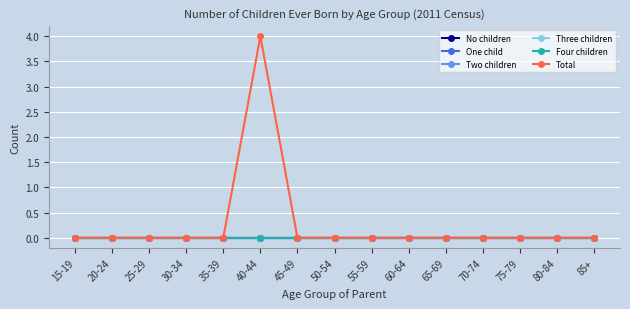

At how many categories does at least one series exceed 3?

1